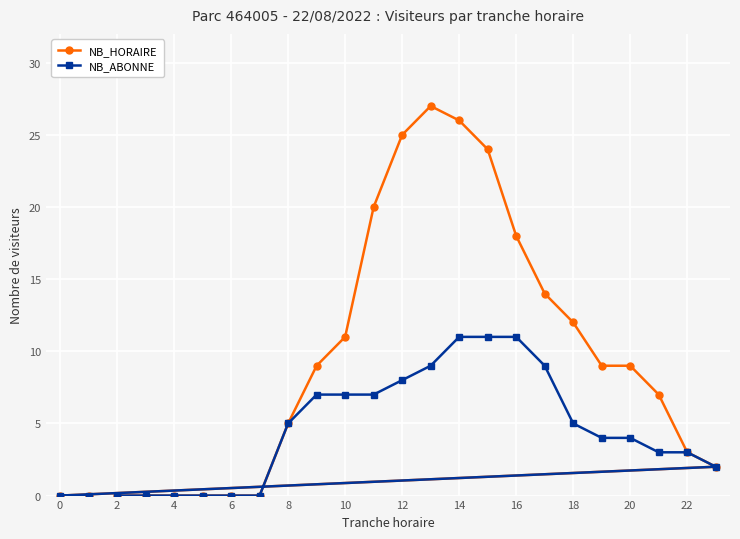

How many data points in NB_ABONNE are above 4?

11